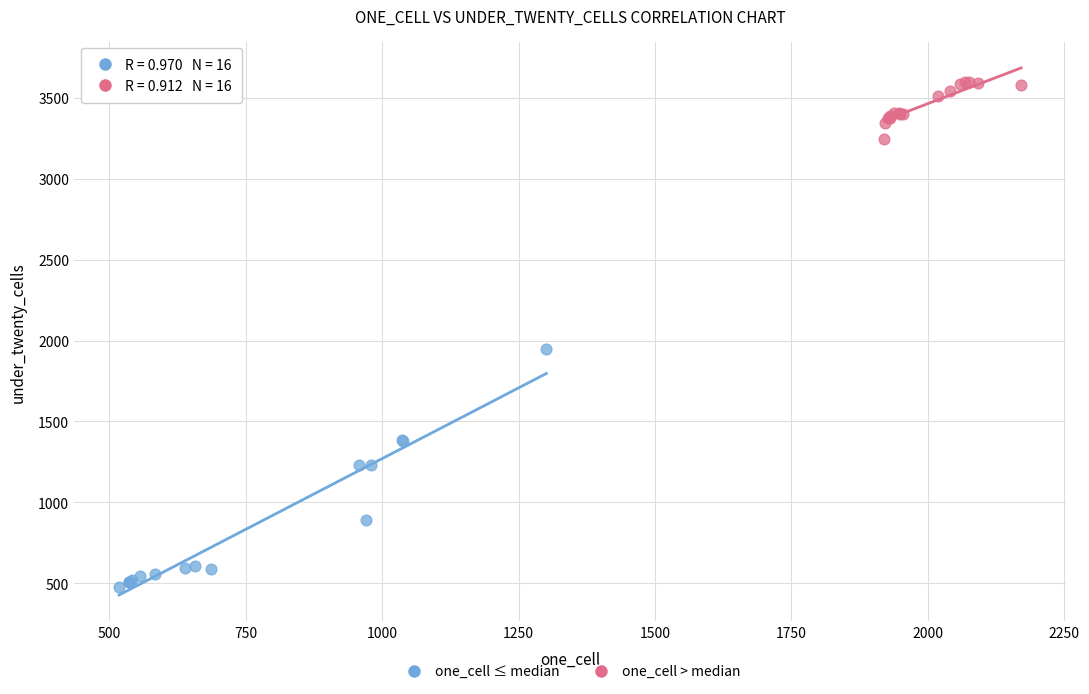

Which series reaches the minimum Y coordinate?

one_cell ≤ median